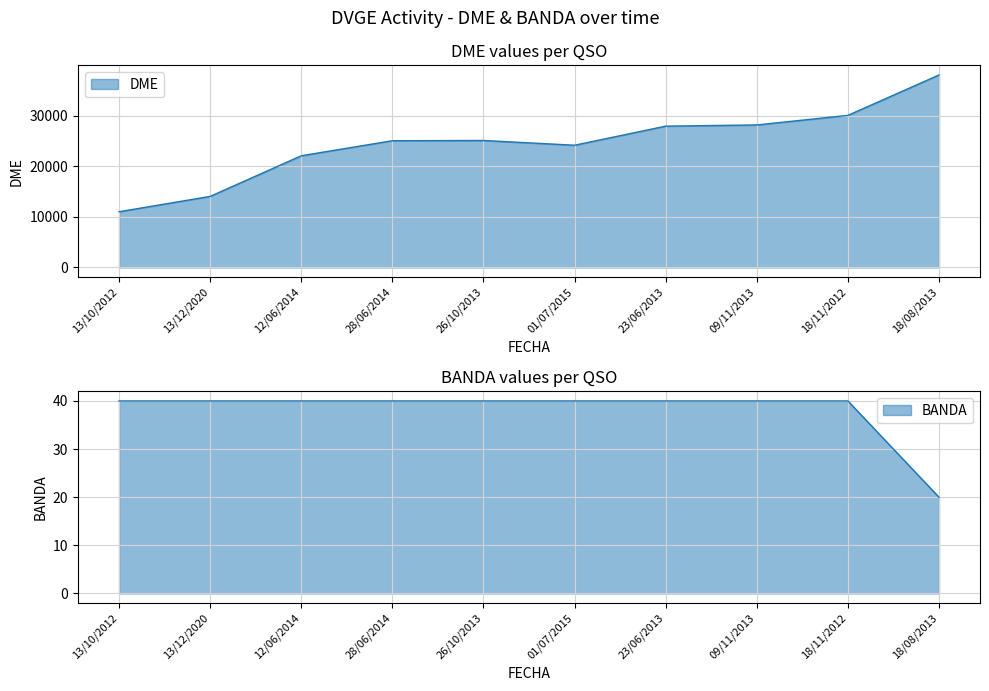

What is the total value across all series at 13/12/2020?

14070